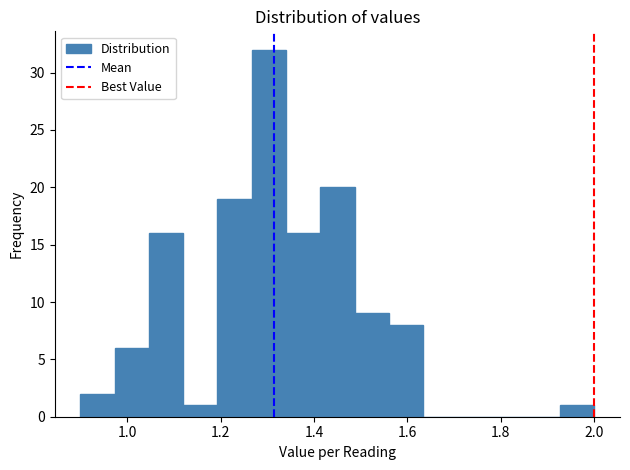

Around what value on the x-axis is the tallest bar? Give the approximate position of its centre, as read against the axis.

1.30